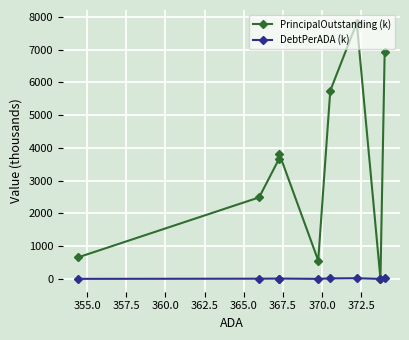

What is the maximum value for PrincipalOutstanding (k)?

7822.0